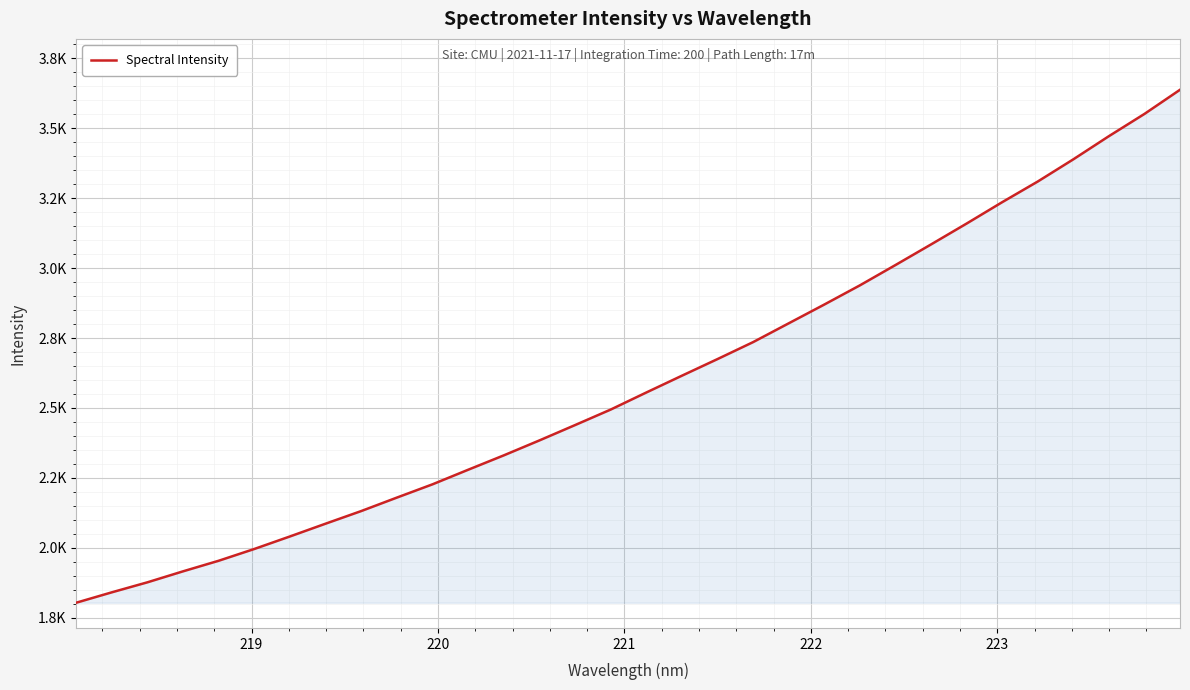

What is the minimum value shown in the chart?

1803.9